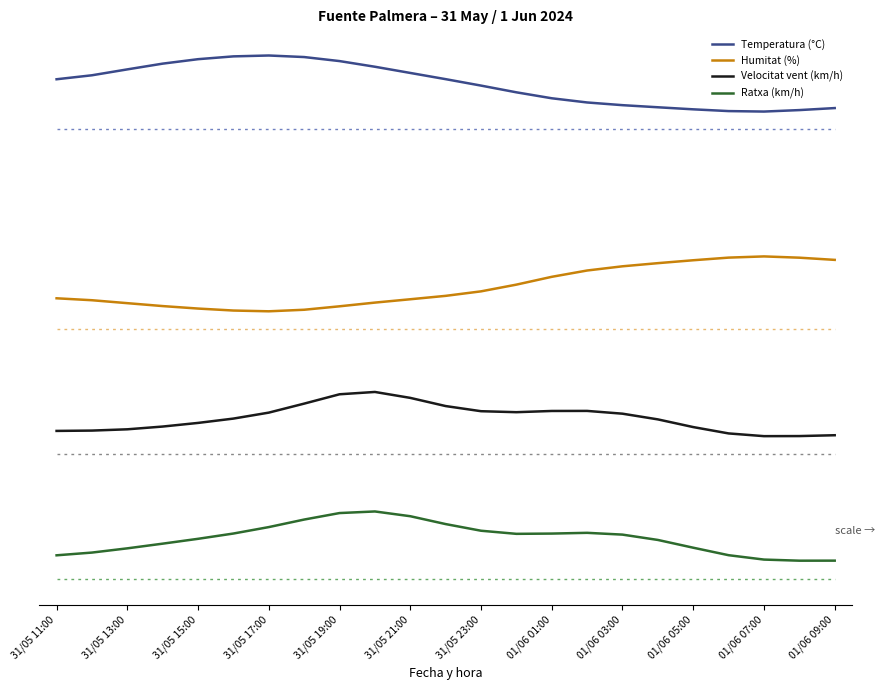

Does the chart display data point markers on the line(s)?

No